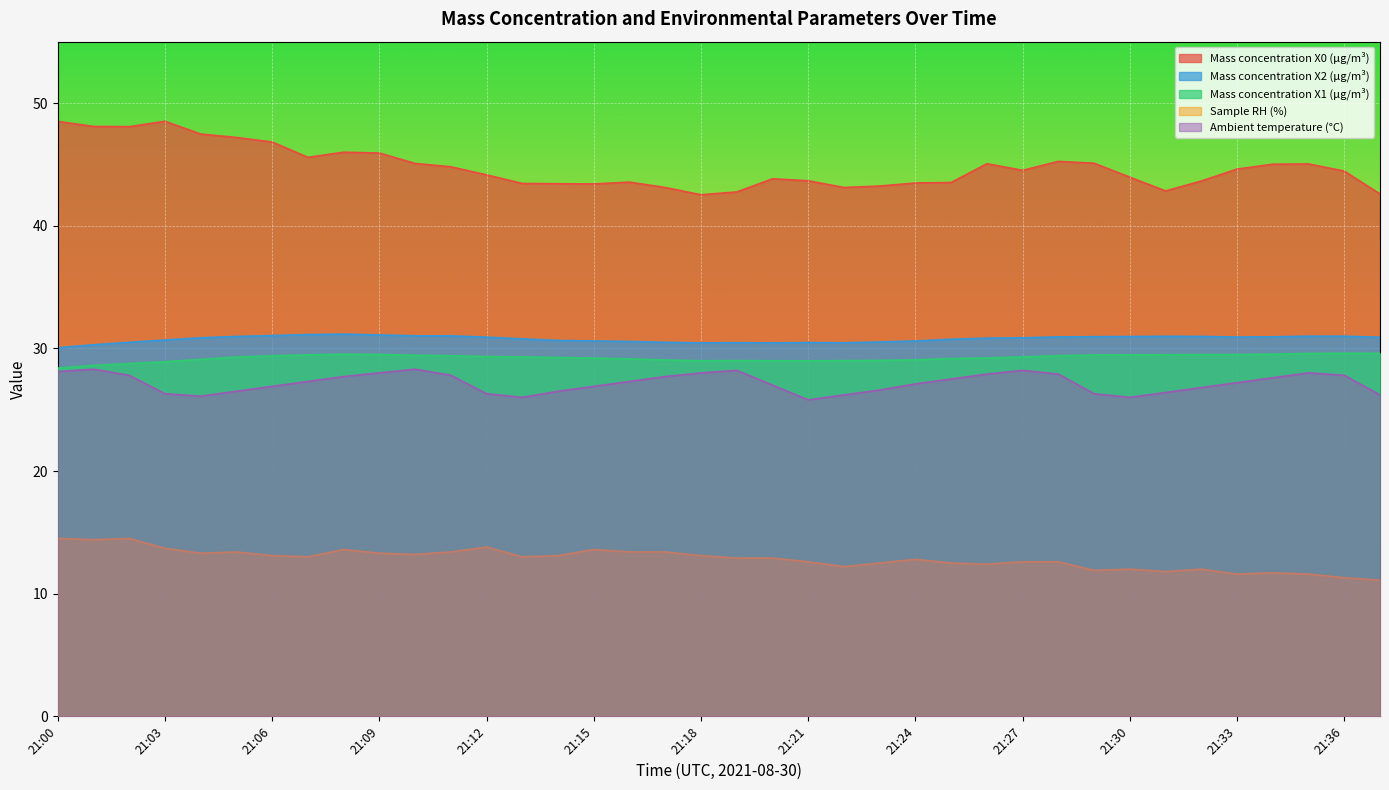

At how many categories does at least one series exceed 38?

38